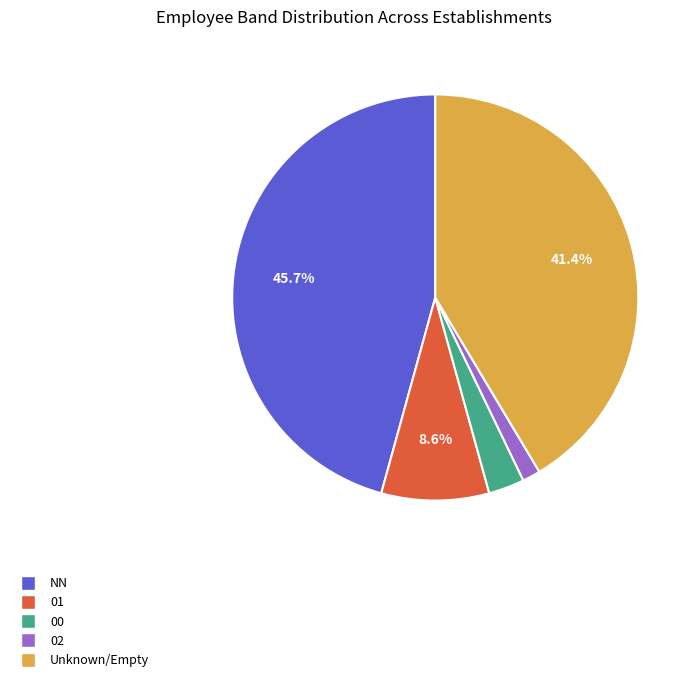

Is there any slice that represents more than half of the pie?

No